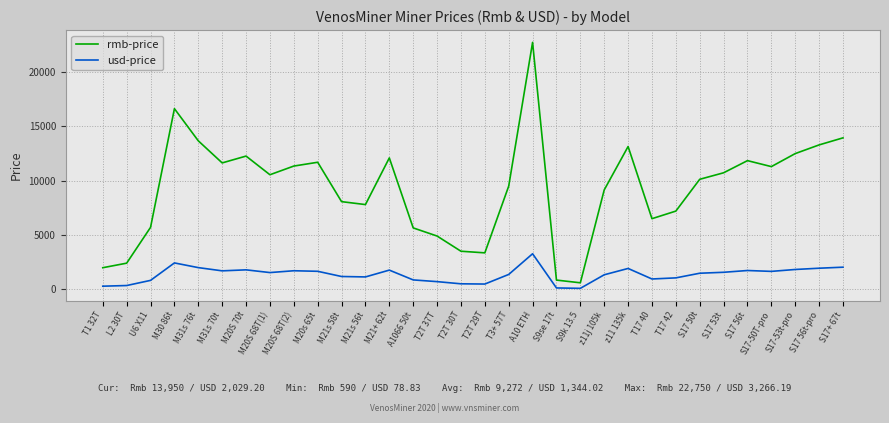

What is the sum of all rmb-price values?

296716.0